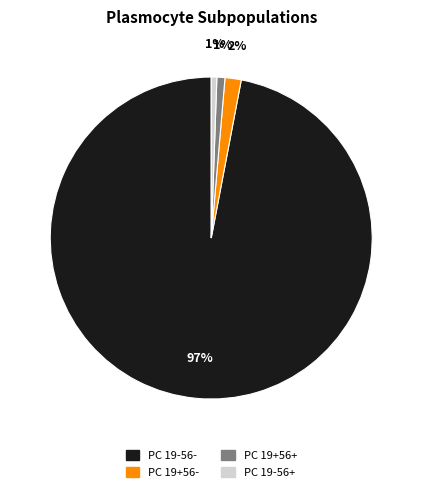

The PC 19-56+ slice represents 6% of the pie. True or false?

False